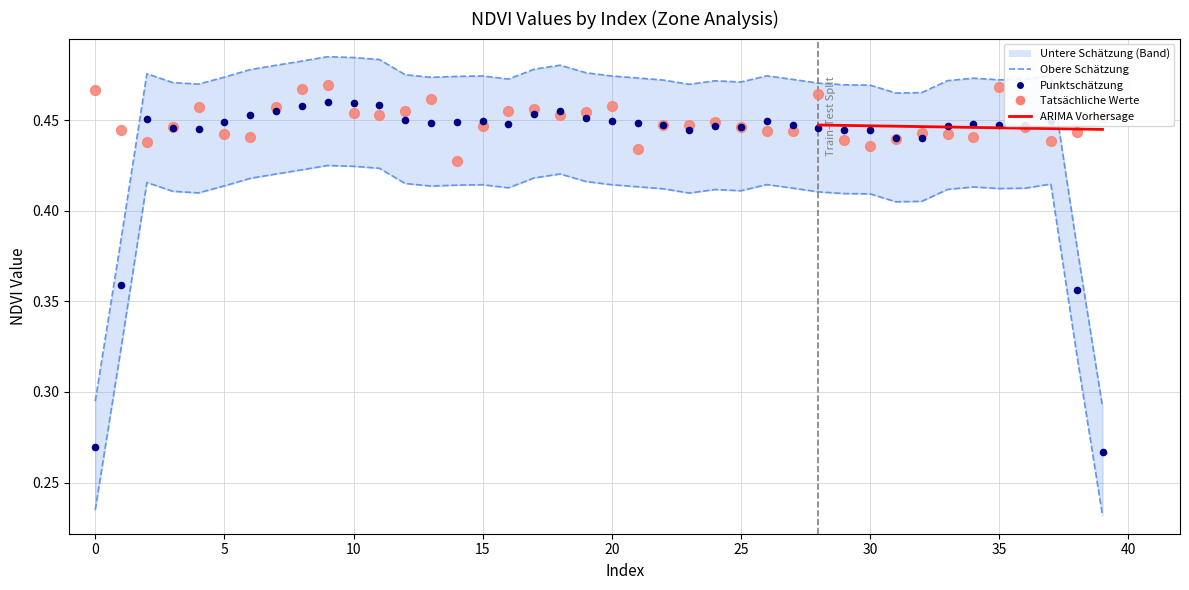

Between 33 and 34, which is larger?

33